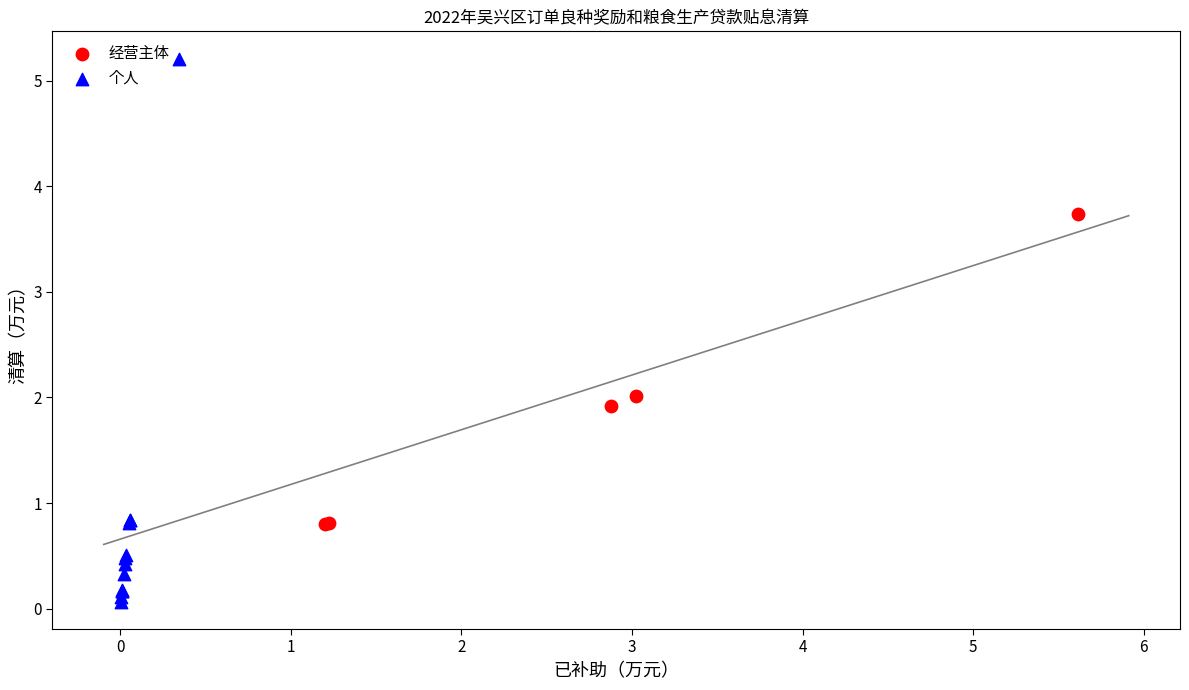

Which series has the widest spread of Y values?

个人